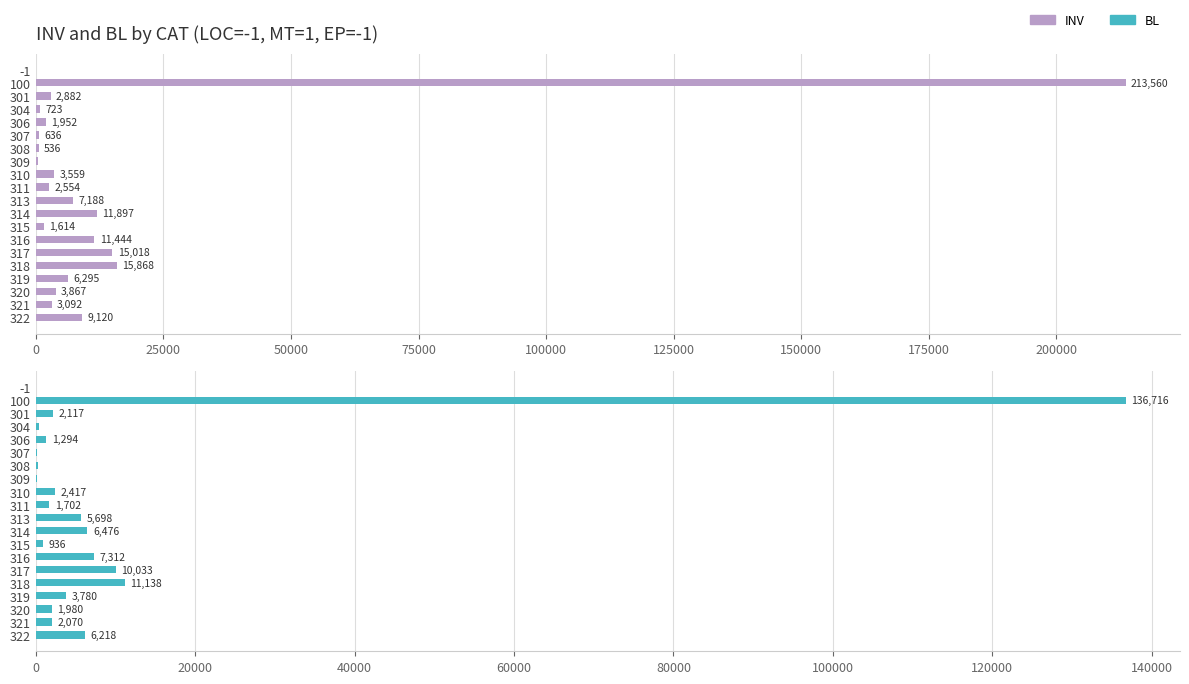

Which series changed the most between 317 and 321?

INV